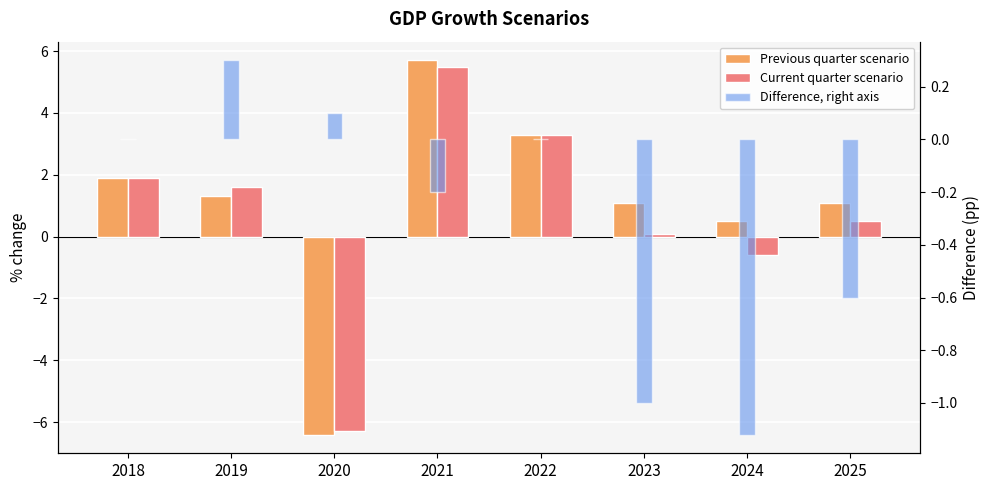

Which category has the highest value in the Difference, right axis series?

2019